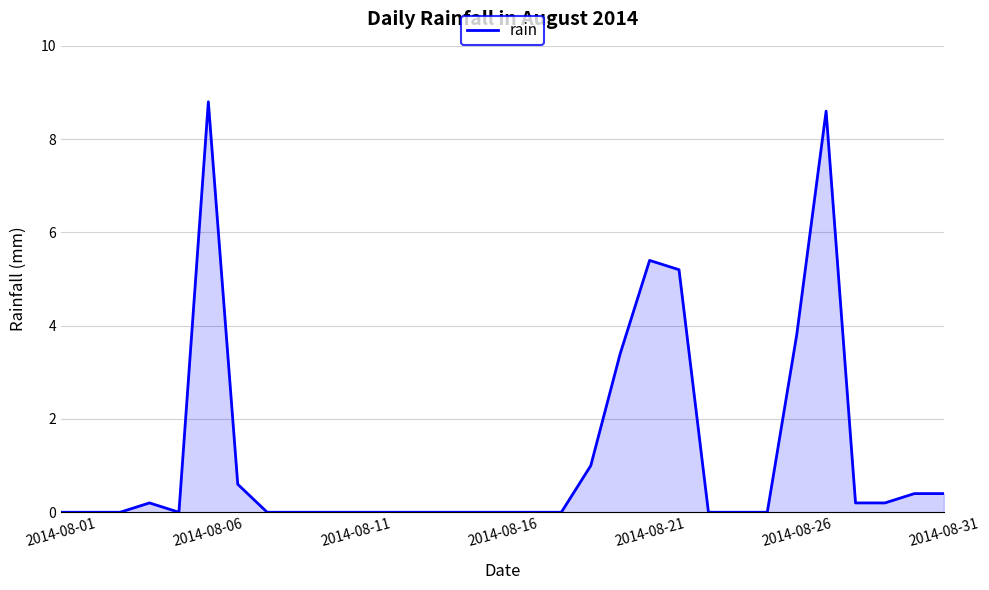

What is the maximum value shown in the chart?

8.8